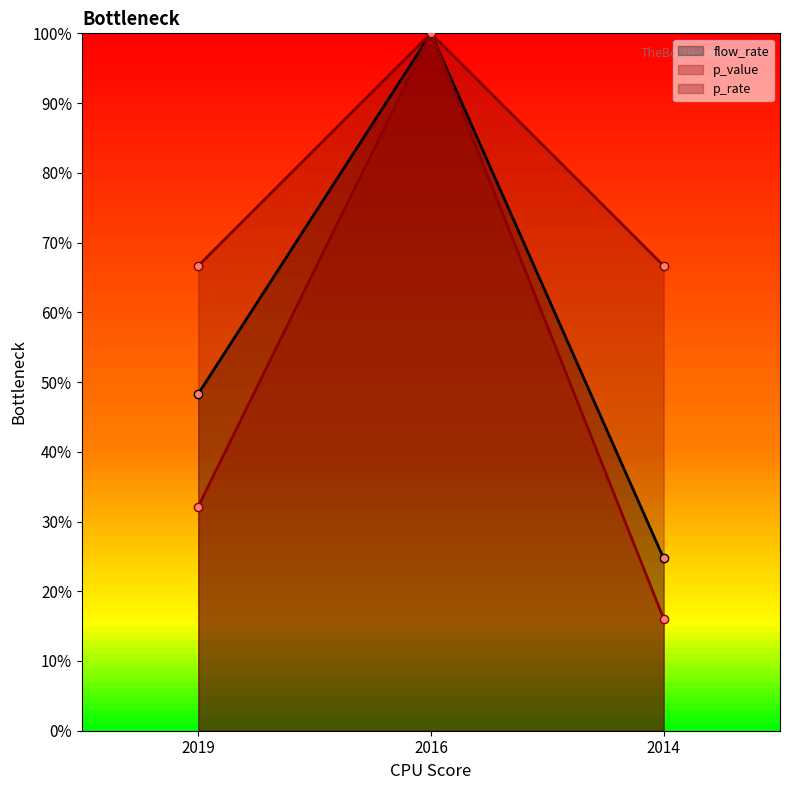

What is the difference between the flow_rate values at 2016 and 2014?

0.8